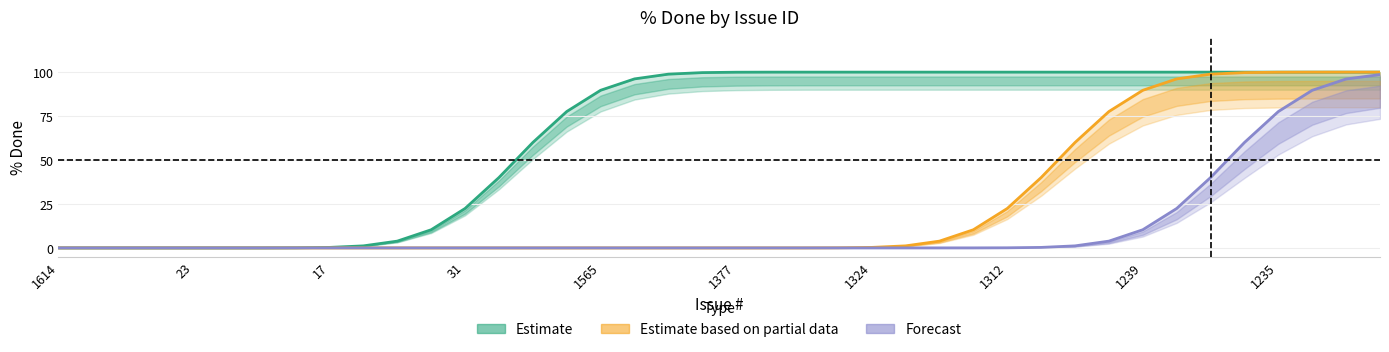

Reading right to left, transcribe all the data shown in this chart.

Estimate: 100.0	100.0	100.0	100.0	100.0	100.0	100.0	100.0	100.0	100.0	100.0	100.0	100.0	100.0	100.0	100.0	100.0	100.0	100.0	99.9	99.7	98.9	96.2	89.7	77.6	60.0	40.0	22.4	10.3	3.8	1.1	0.3	0.1	0.0	0.0	0.0	0.0	0.0	0.0	0.0
Estimate based on partial data: 100.0	100.0	100.0	99.9	99.7	98.9	96.2	89.7	77.6	60.0	40.0	22.4	10.3	3.8	1.1	0.3	0.1	0.0	0.0	0.0	0.0	0.0	0.0	0.0	0.0	0.0	0.0	0.0	0.0	0.0	0.0	0.0	0.0	0.0	0.0	0.0	0.0	0.0	0.0	0.0
Forecast: 98.6	96.1	89.7	77.6	60.0	40.0	22.4	10.3	3.8	1.1	0.3	0.1	0.0	0.0	0.0	0.0	0.0	0.0	0.0	0.0	0.0	0.0	0.0	0.0	0.0	0.0	0.0	0.0	0.0	0.0	0.0	0.0	0.0	0.0	0.0	0.0	0.0	0.0	0.0	0.0